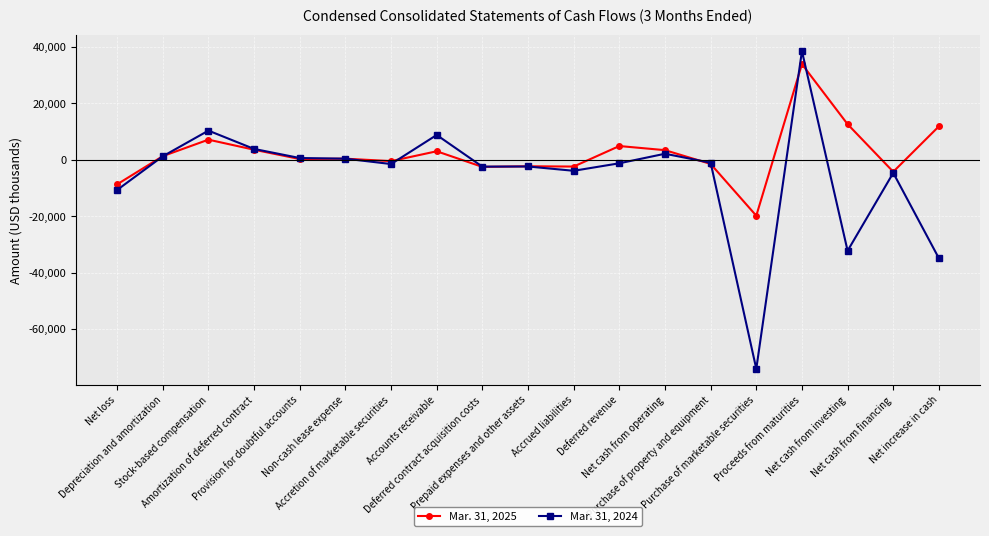

How many values in the Mar. 31, 2024 series are below -1241?

9